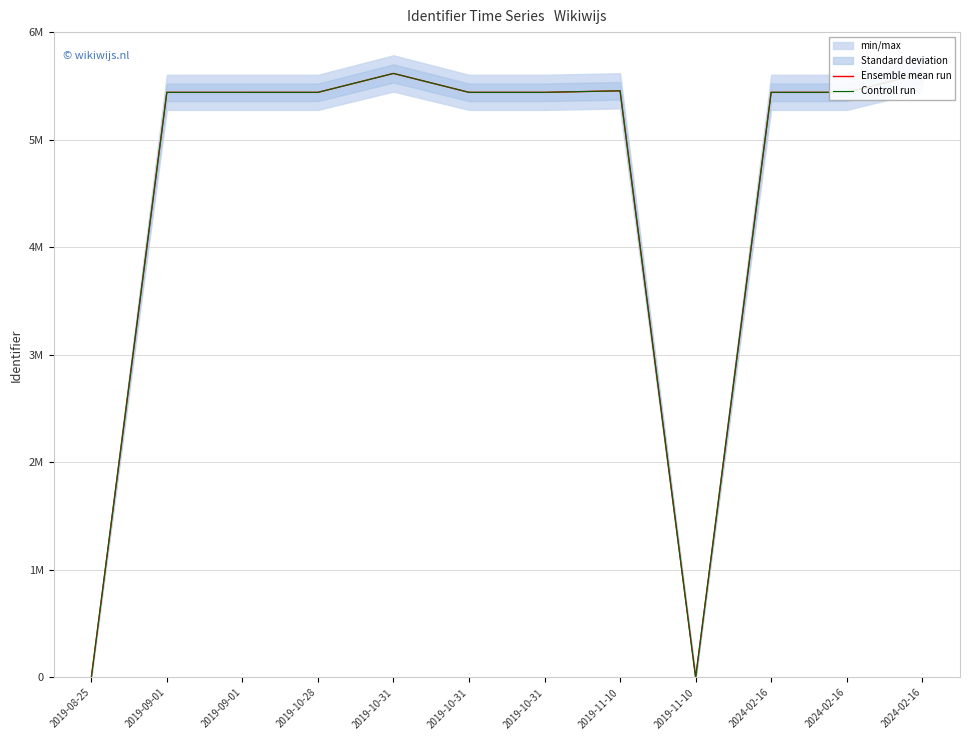

What is the maximum value for Controll run?

5615813